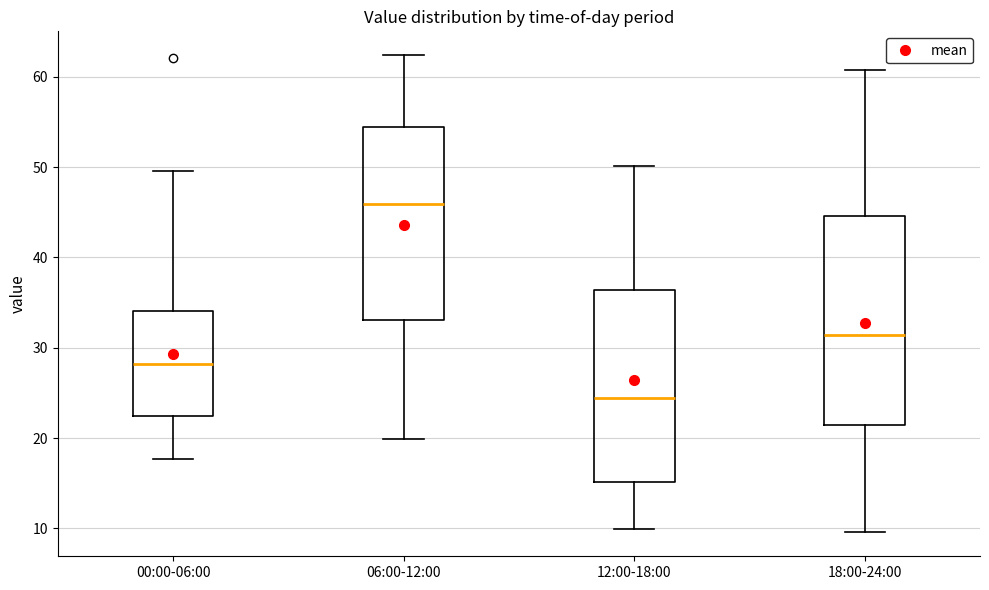

Where is the lower edge of the box for 12:00-18:00 on the y-axis? The values are not printed on the chart, so give them approximately, as read against the axis.

15